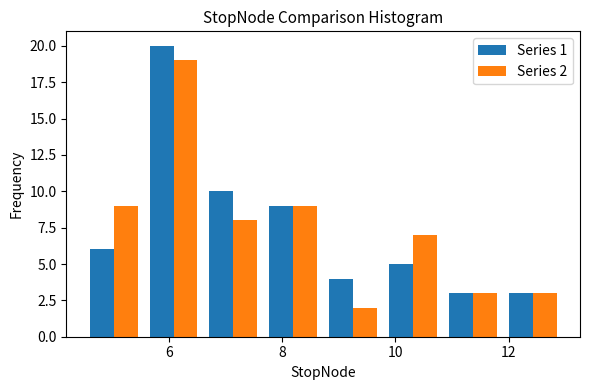

In the Series 1 series, which range on the x-axis has the tallest bar?

5.6 to 6.6